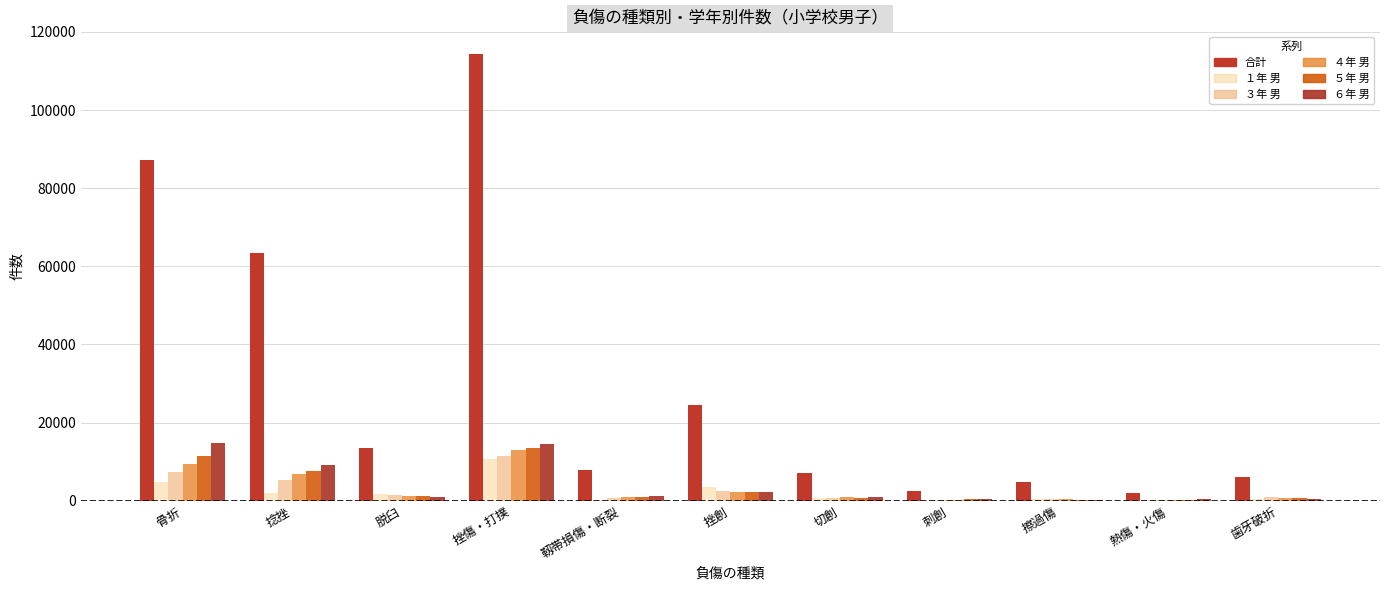

At which category is the sum across all series the highest?

挫傷・打撲